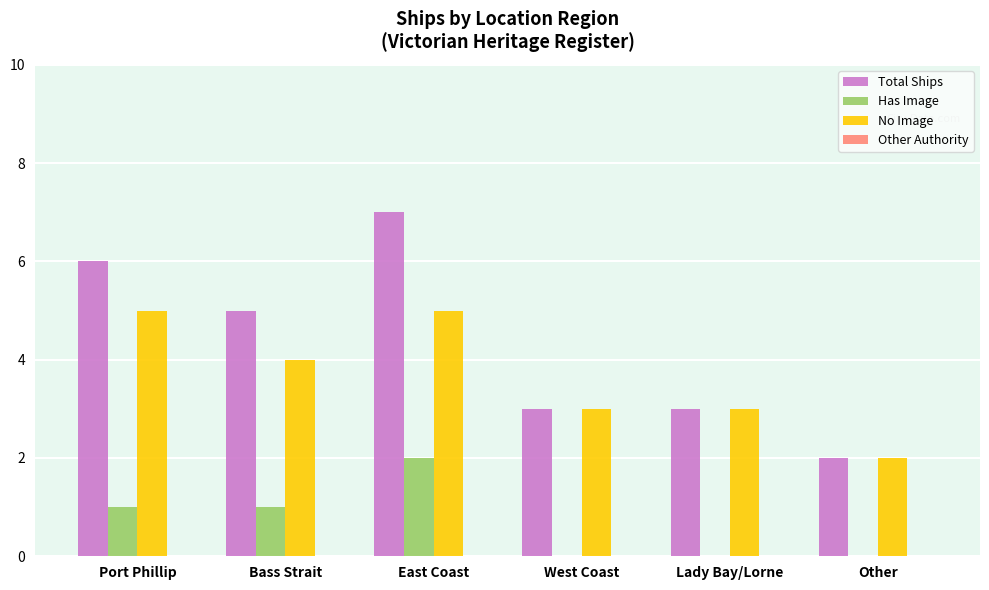

The value of Has Image at East Coast is 1. True or false?

False